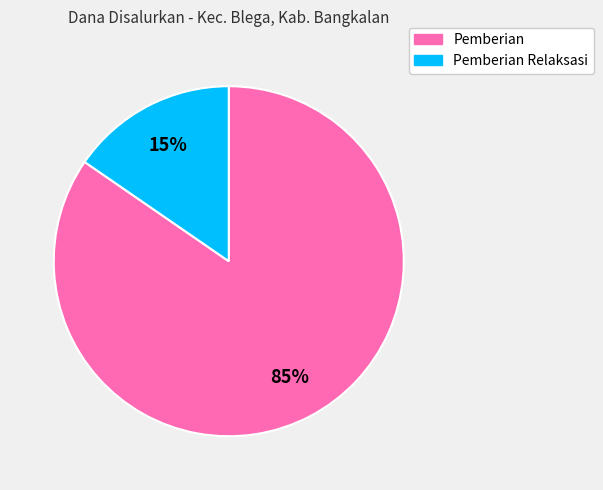

Is there any slice that represents more than half of the pie?

Yes